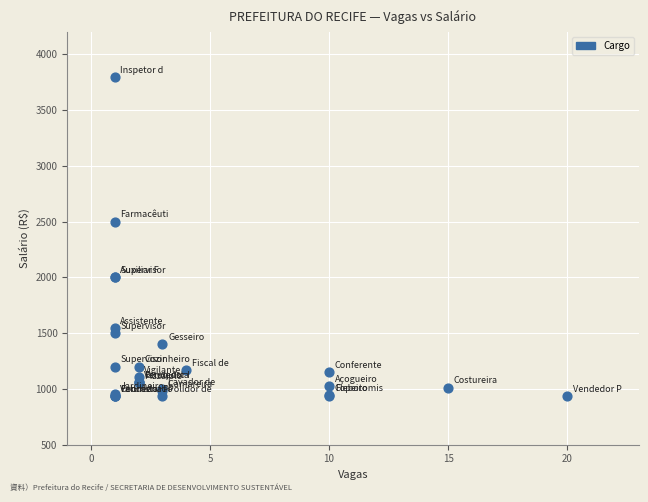

What Y value in the scatter plot is closest to 2368?

2500.0